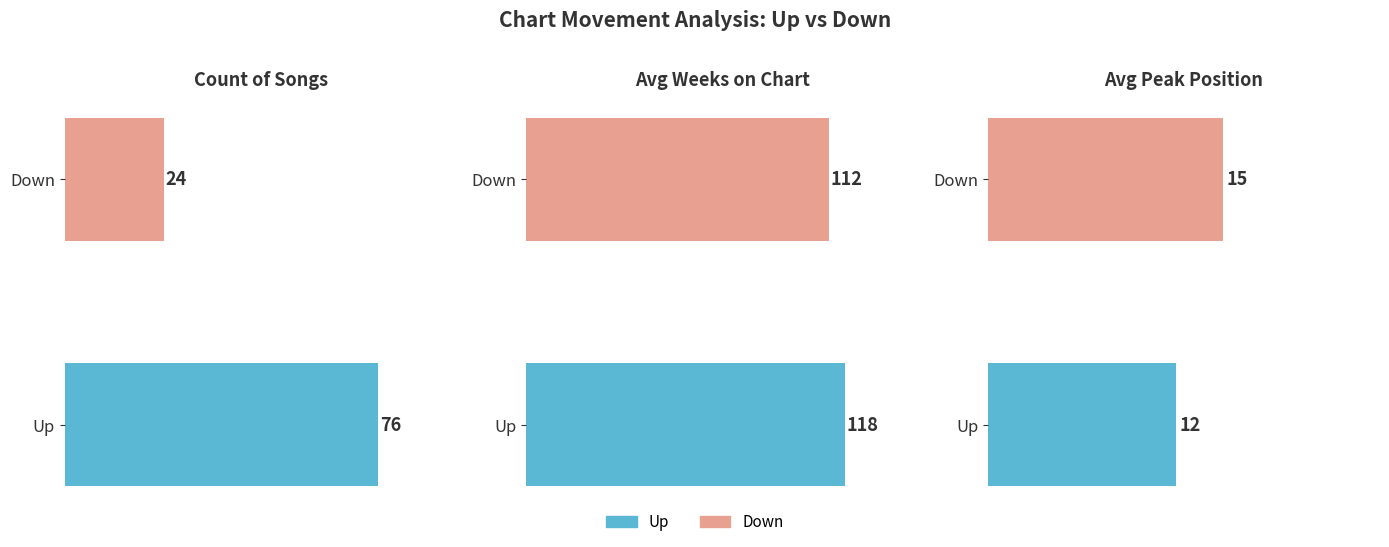

Is the value of down at Down greater than the value of up at Up?

No